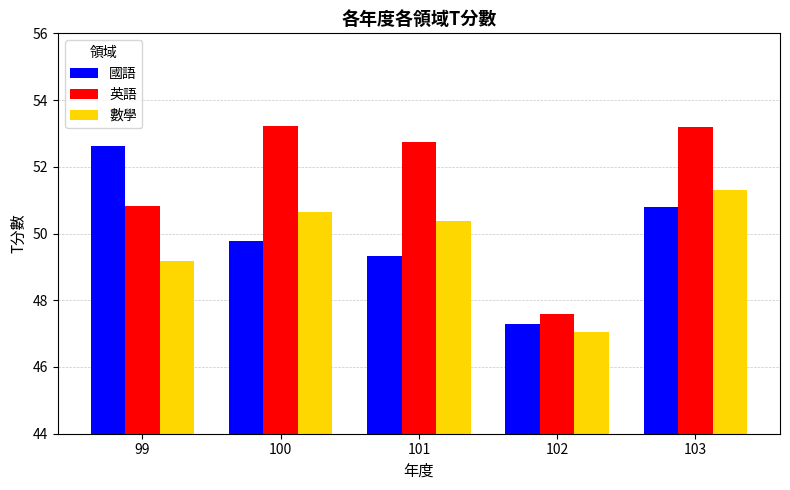

Which series has the largest total across all categories?

英語